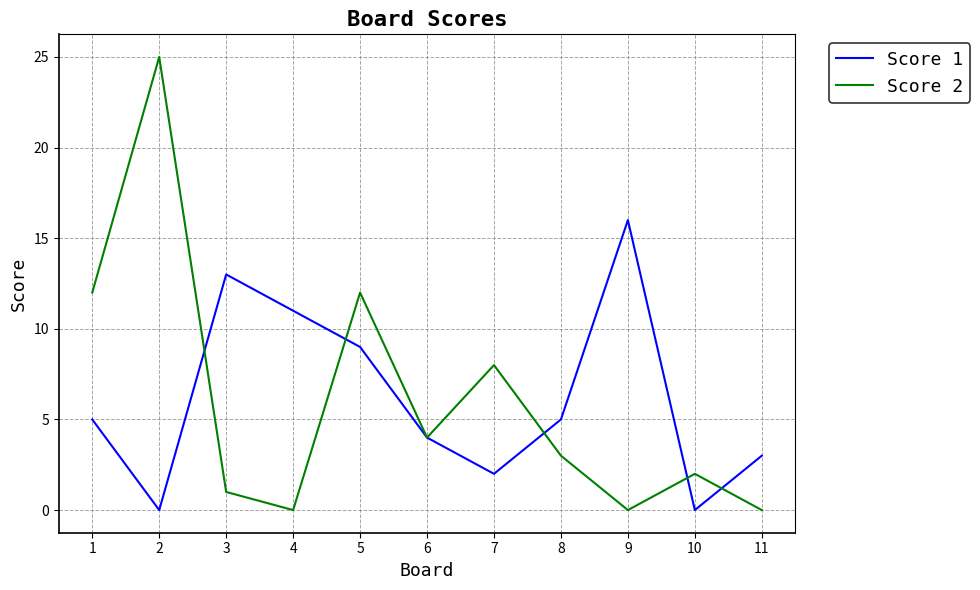

Is the value of Score 1 at 3 greater than the value of Score 2 at 1?

Yes